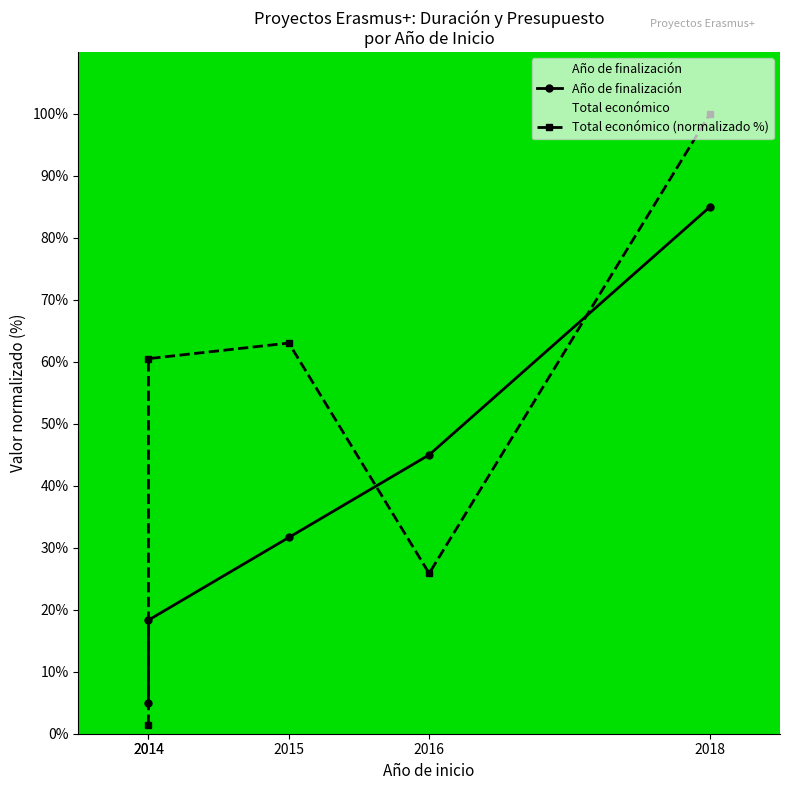

True or false: Año de finalización has a value of 85.0 at 2018.

True